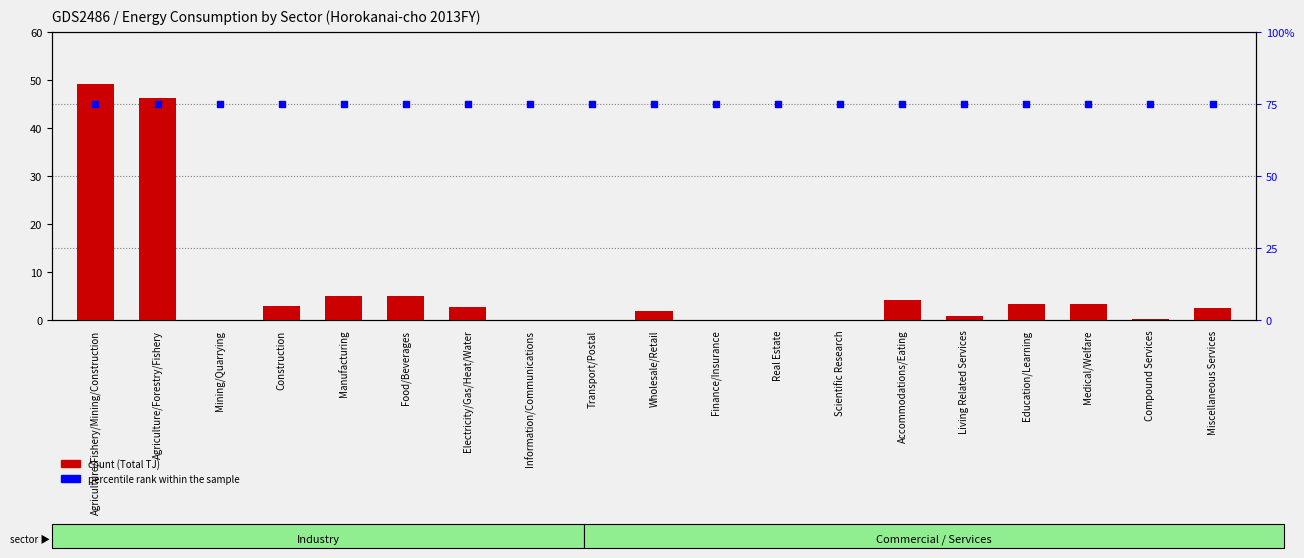

What are all the series names shown in the legend?

count, percentile rank within the sample